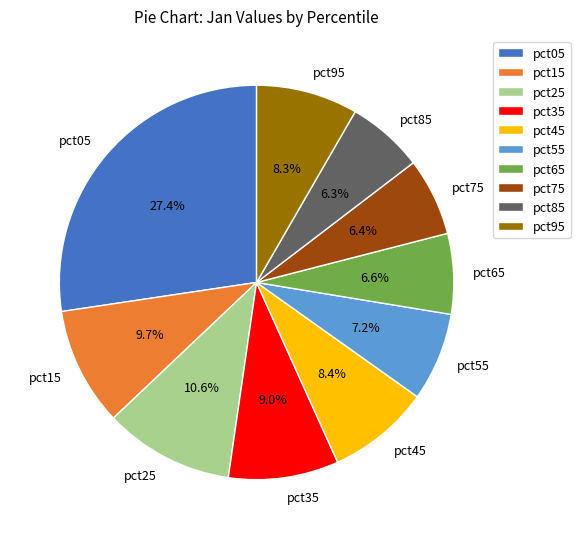

To the nearest percent, what is the difference between the pct05 and pct85 slice percentages?

21%